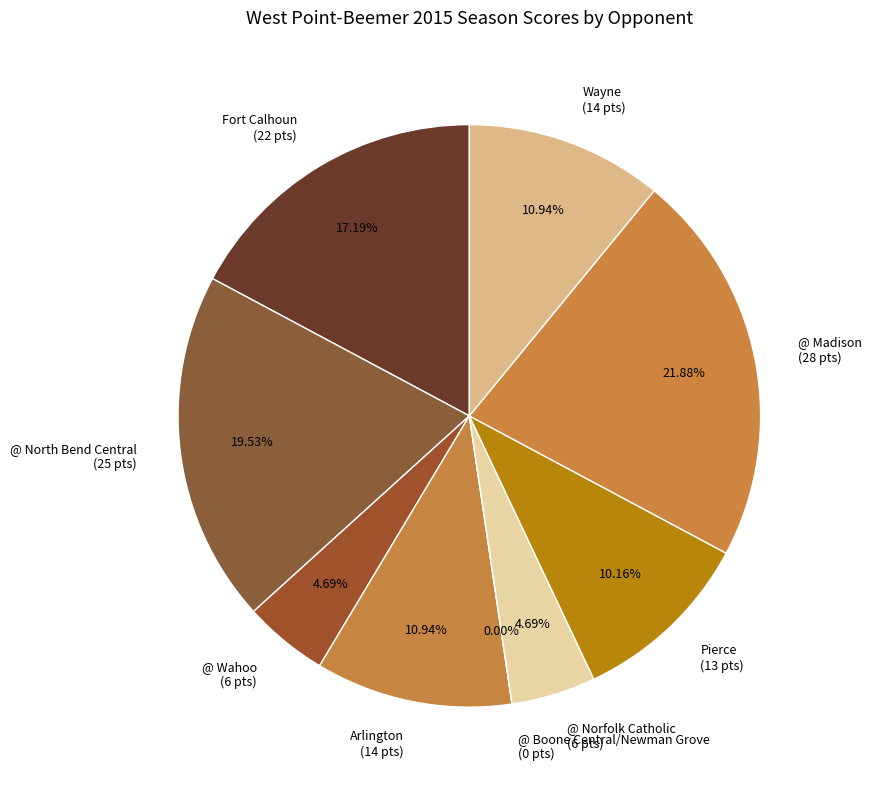

How many segments does this pie chart have?

9